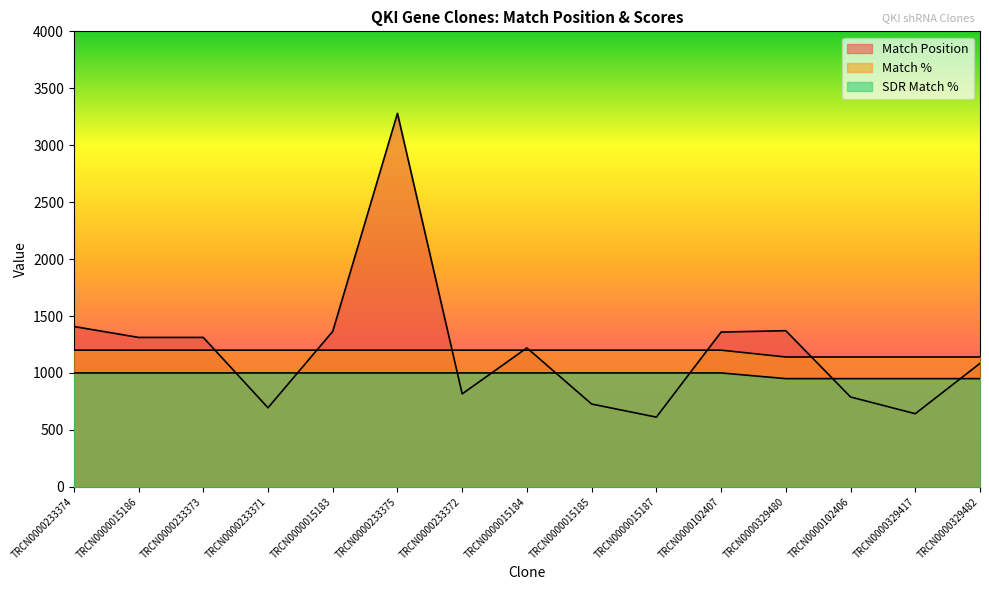

List the labels in order of SDR Match % value, smallest first.

TRCN0000329480, TRCN0000102406, TRCN0000329417, TRCN0000329482, TRCN0000233374, TRCN0000015186, TRCN0000233373, TRCN0000233371, TRCN0000015183, TRCN0000233375, TRCN0000233372, TRCN0000015184, TRCN0000015185, TRCN0000015187, TRCN0000102407